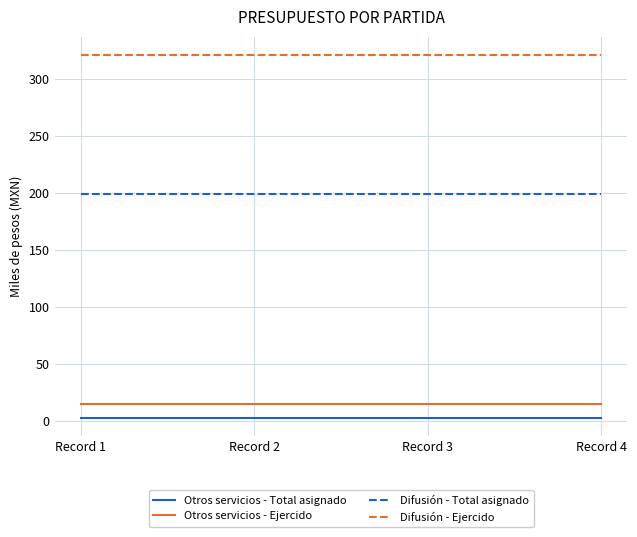

True or false: Otros servicios - Ejercido and Difusión - Total asignado cross at least once.

False